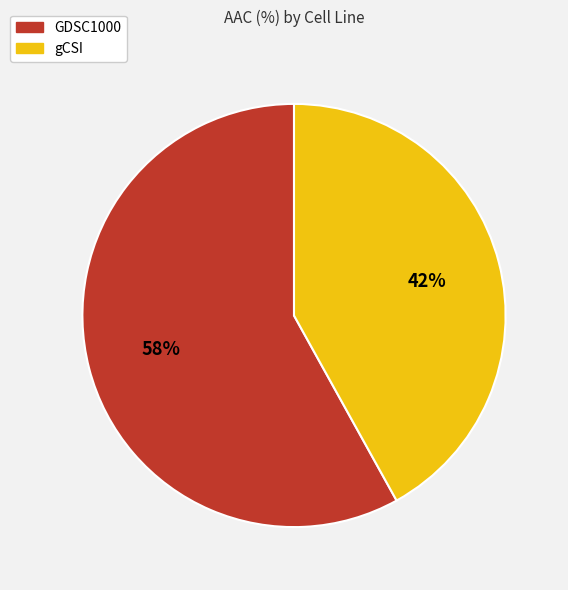

Count the number of slices in the pie.

2